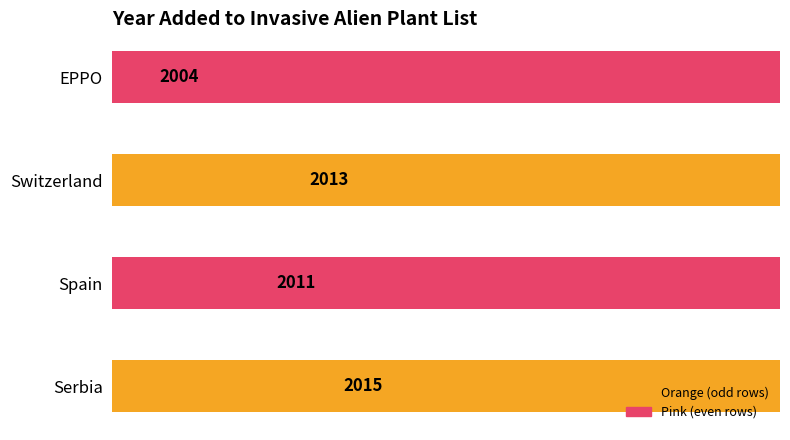

What is the average value?

2011